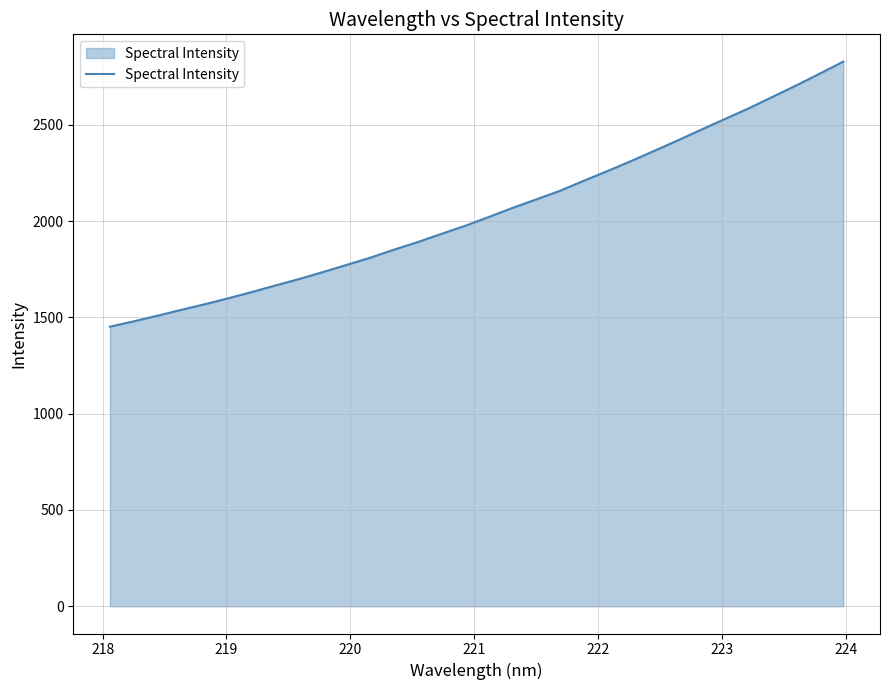

What is the difference between the maximum and minimum values?

1376.1